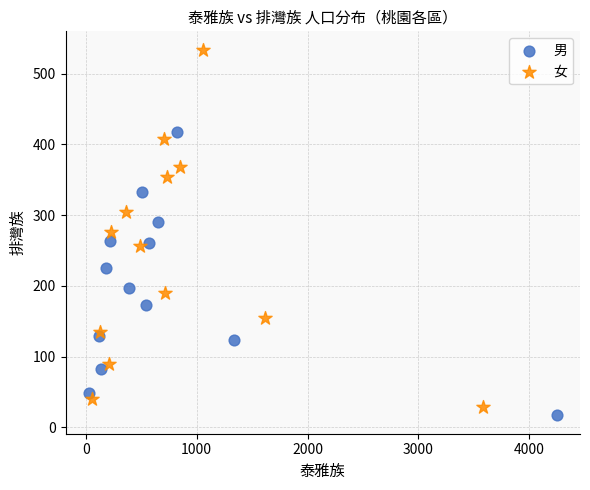

Which series reaches the maximum Y coordinate?

女